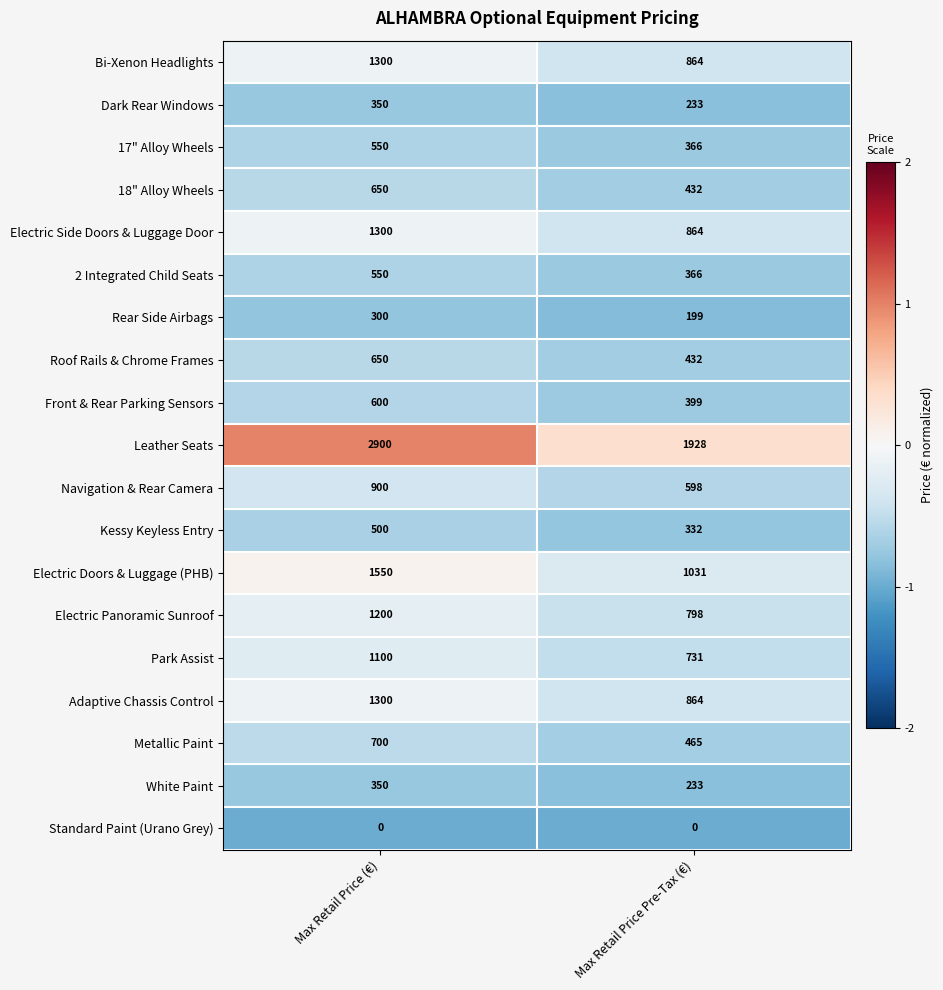

What is the average value of the Dark Rear Windows series?

292